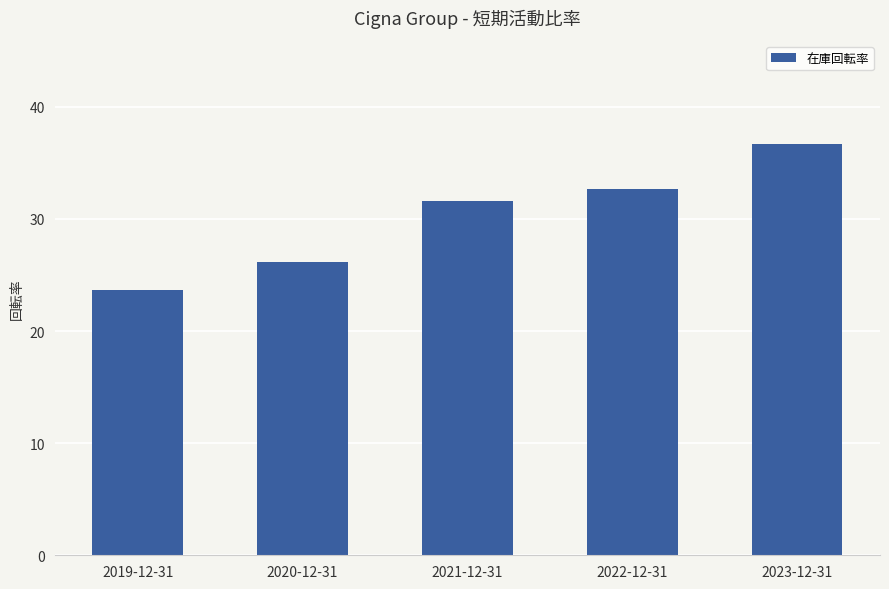

What is the value of the 2nd bar from the left?

26.1